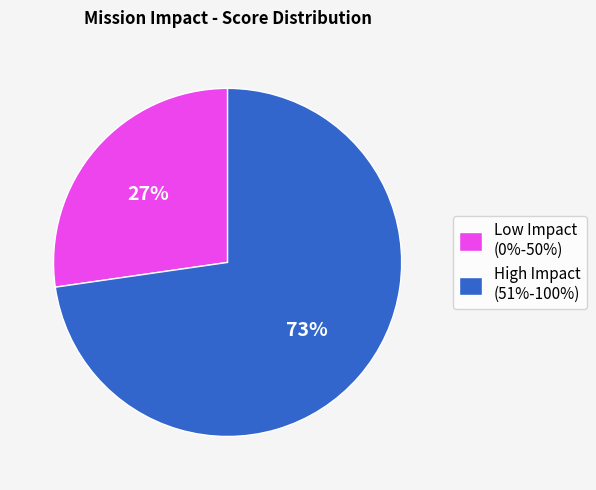

Which has a higher value, Low Impact (0%-50%) or High Impact (51%-100%)?

High Impact (51%-100%)